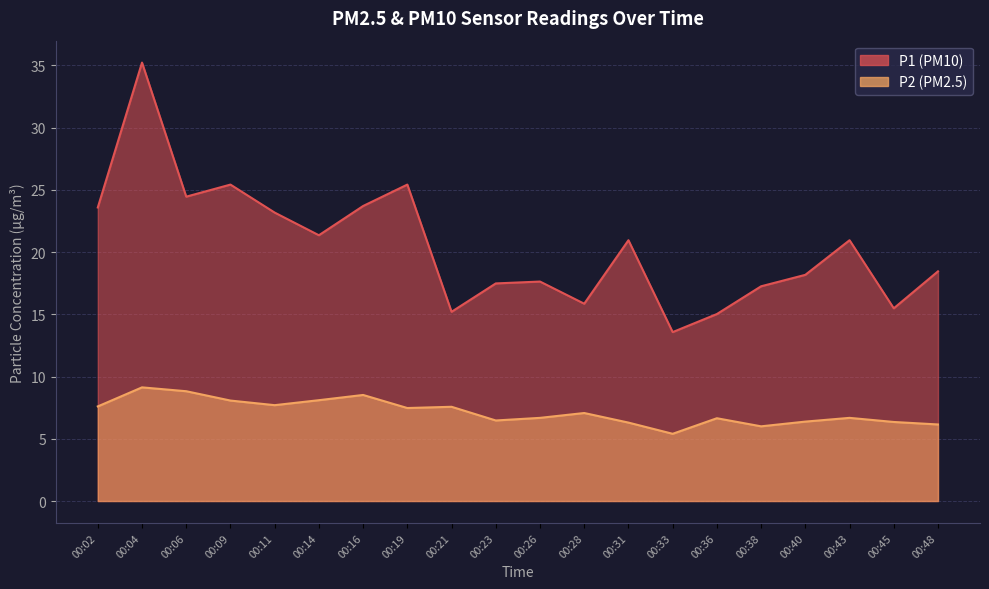

Does the chart have visible grid lines?

Yes